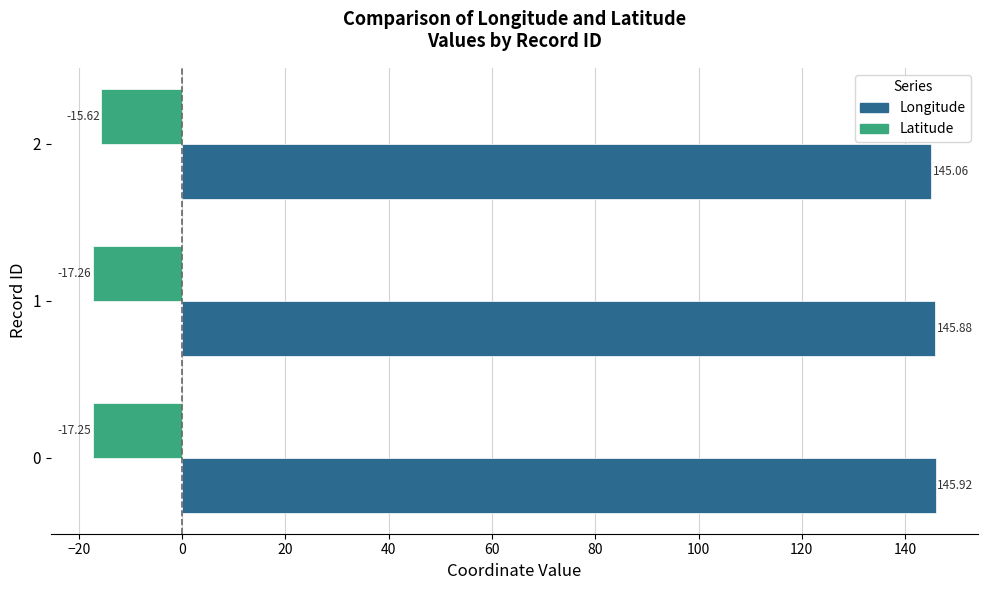

Between 0 and 2, which series saw the biggest shift?

Latitude